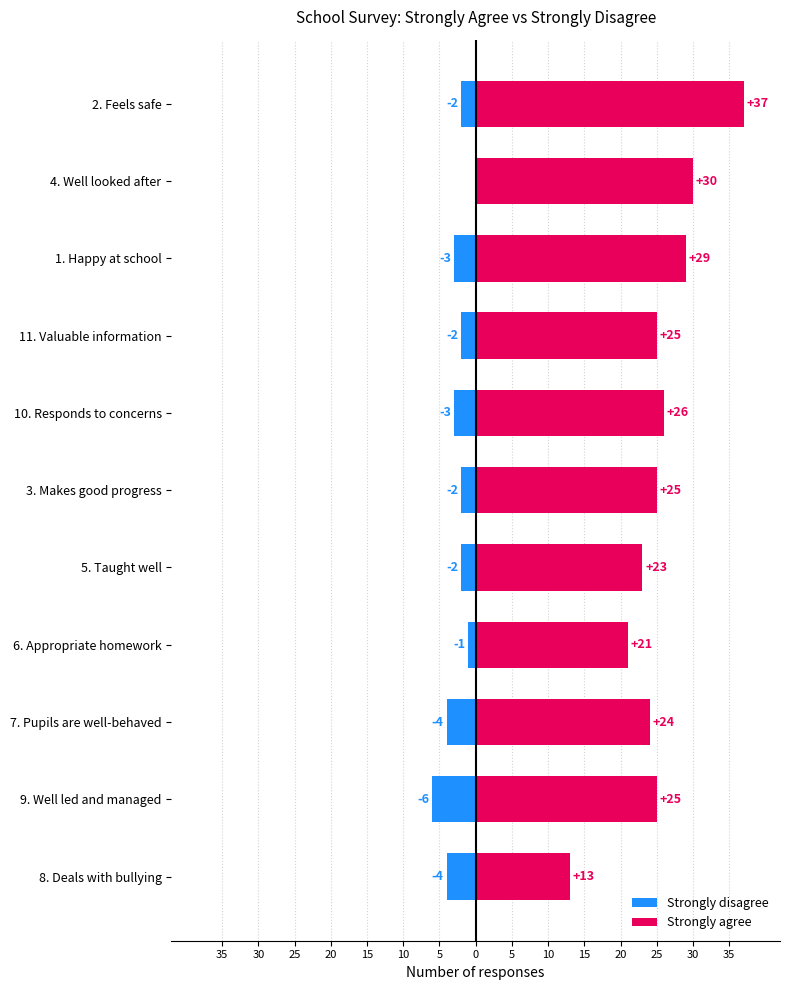

How many bars are there in total?

22